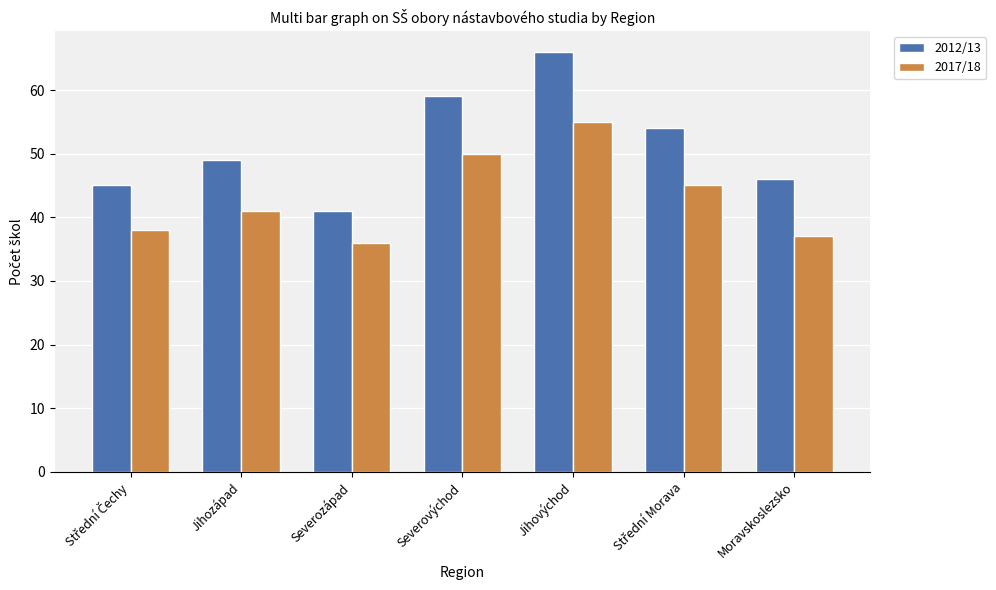

At which label does 2012/13 reach its minimum?

Severozápad